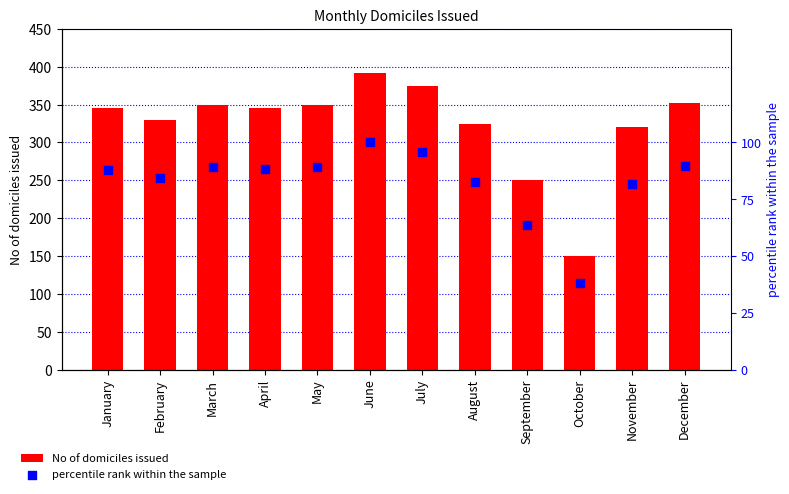

Is the value of percentile rank within the sample at December greater than the value of No of domiciles issued at June?

No